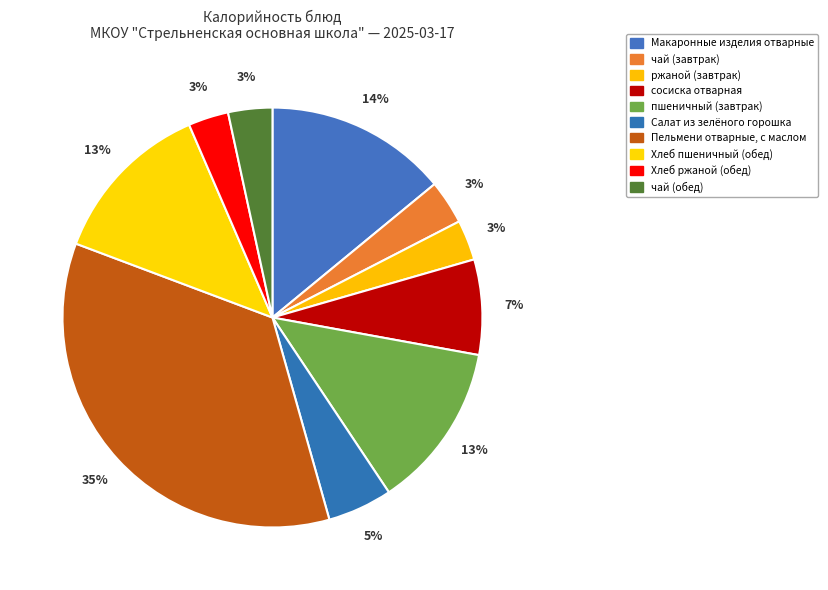

Is it true that Пельмени отварные, с маслом is 35% of the pie?

True